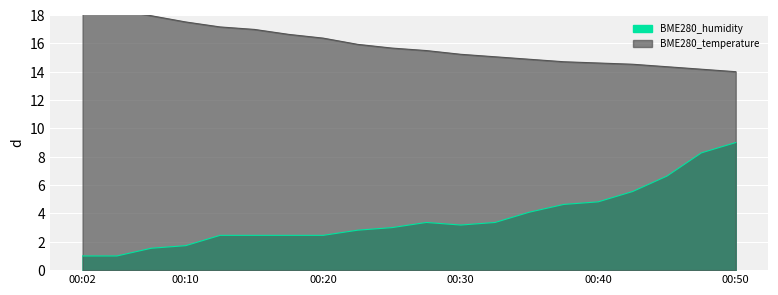

Between 00:12 and 00:15, which is larger?

00:12